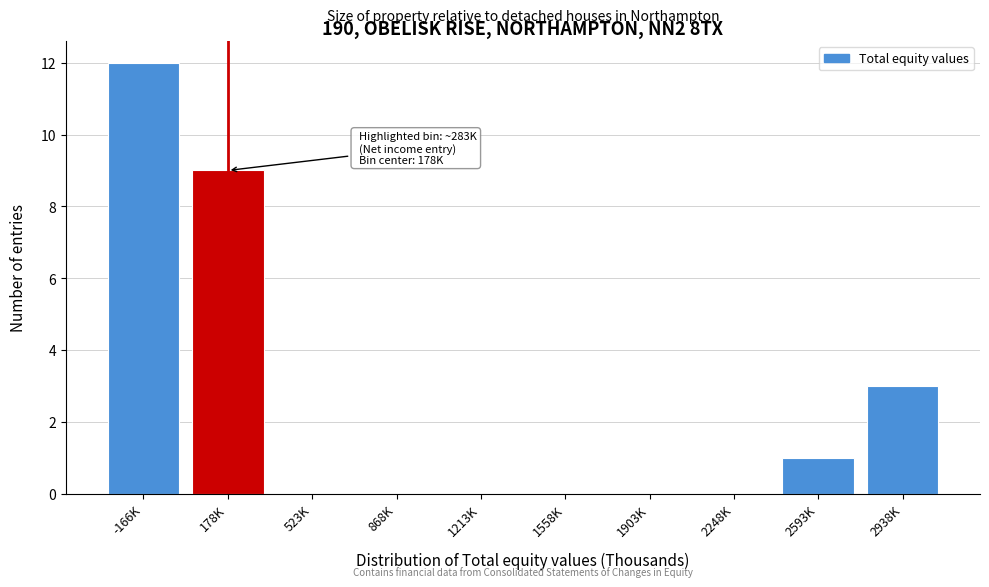

Reading right to left, what are all the values shown in this chart?

2938K=3	2593K=1	2248K=0	1903K=0	1558K=0	1213K=0	868K=0	523K=0	178K=9	-166K=12